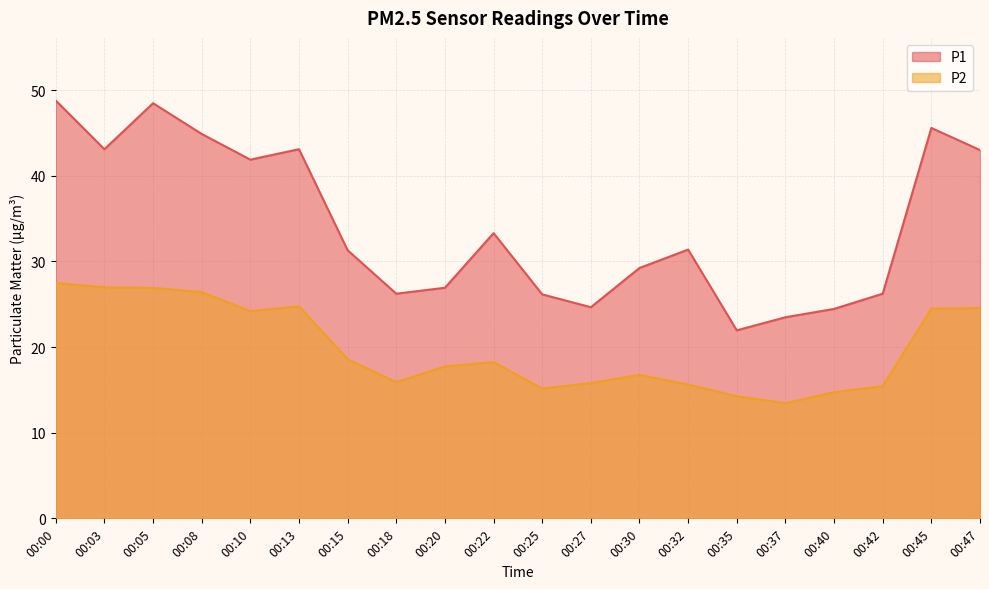

At how many categories does at least one series exceed 22?

19